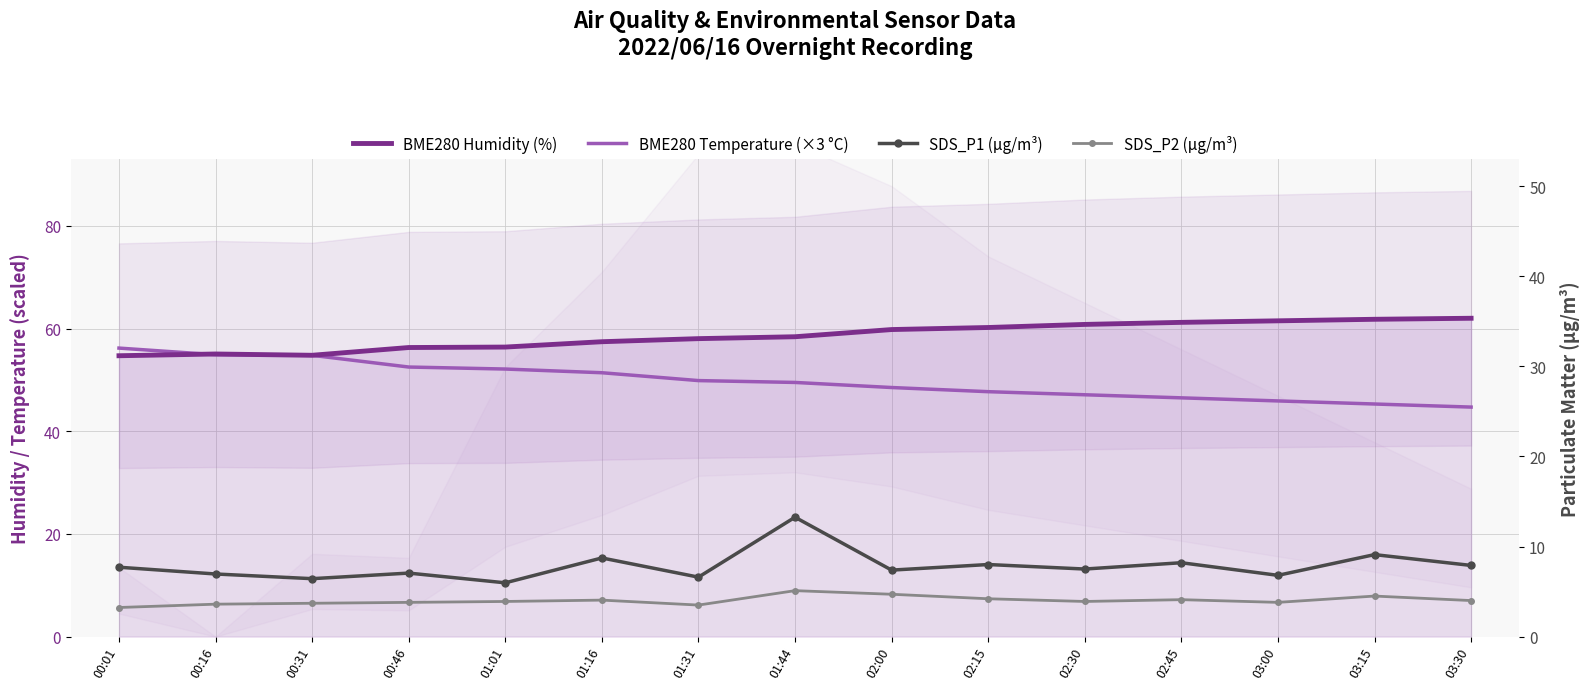

What is the maximum value for BME280 Humidity (%)?

62.0